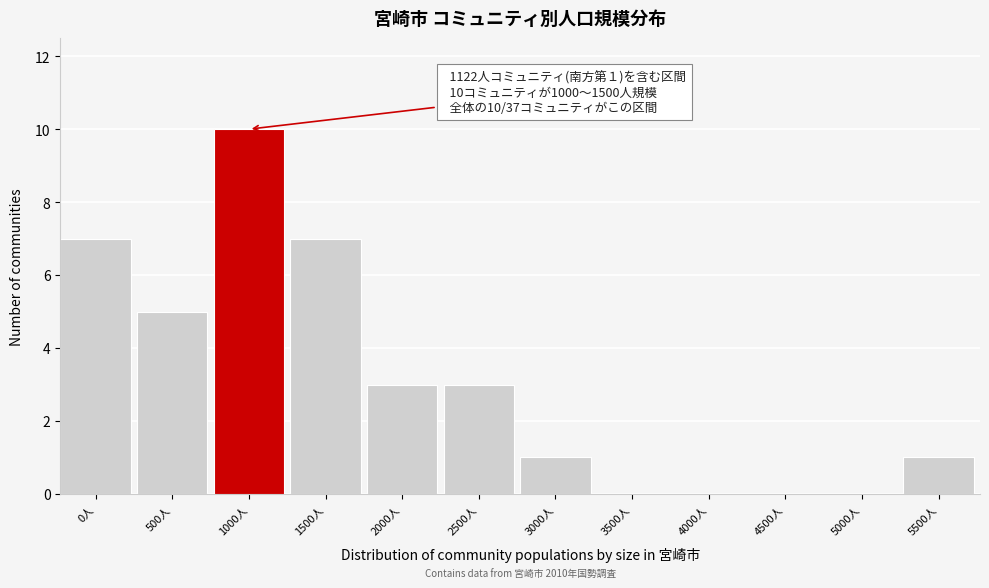

Reading left to right, extract all data points from this chart.

0人=7	500人=5	1000人=10	1500人=7	2000人=3	2500人=3	3000人=1	3500人=0	4000人=0	4500人=0	5000人=0	5500人=1